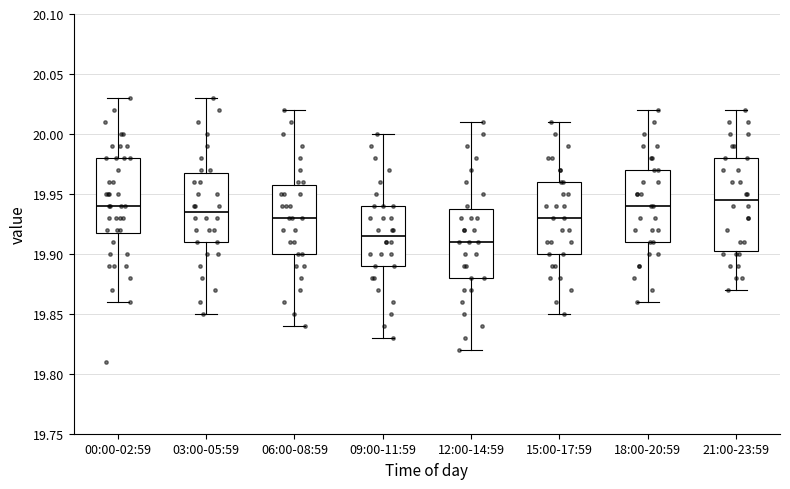

Reading left to right, transcribe this box plot: for each box, give where its median line is, the range the box spans, and where its two whiskers end, as read against the y-axis. The values are not printed on the chart, so give them approximately, as read against the axis.

00:00-02:59: median 19.940, box 19.920 to 19.980, whiskers 19.860 to 20.030
03:00-05:59: median 19.935, box 19.910 to 19.970, whiskers 19.850 to 20.030
06:00-08:59: median 19.930, box 19.900 to 19.960, whiskers 19.840 to 20.020
09:00-11:59: median 19.915, box 19.890 to 19.940, whiskers 19.830 to 20.000
12:00-14:59: median 19.910, box 19.880 to 19.940, whiskers 19.820 to 20.010
15:00-17:59: median 19.930, box 19.900 to 19.960, whiskers 19.850 to 20.010
18:00-20:59: median 19.940, box 19.910 to 19.970, whiskers 19.860 to 20.020
21:00-23:59: median 19.945, box 19.905 to 19.980, whiskers 19.870 to 20.020